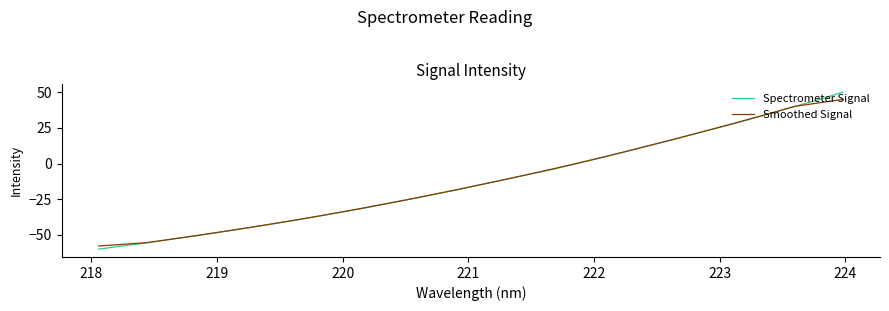

What is the highest value of the Spectrometer Signal series?

50.0